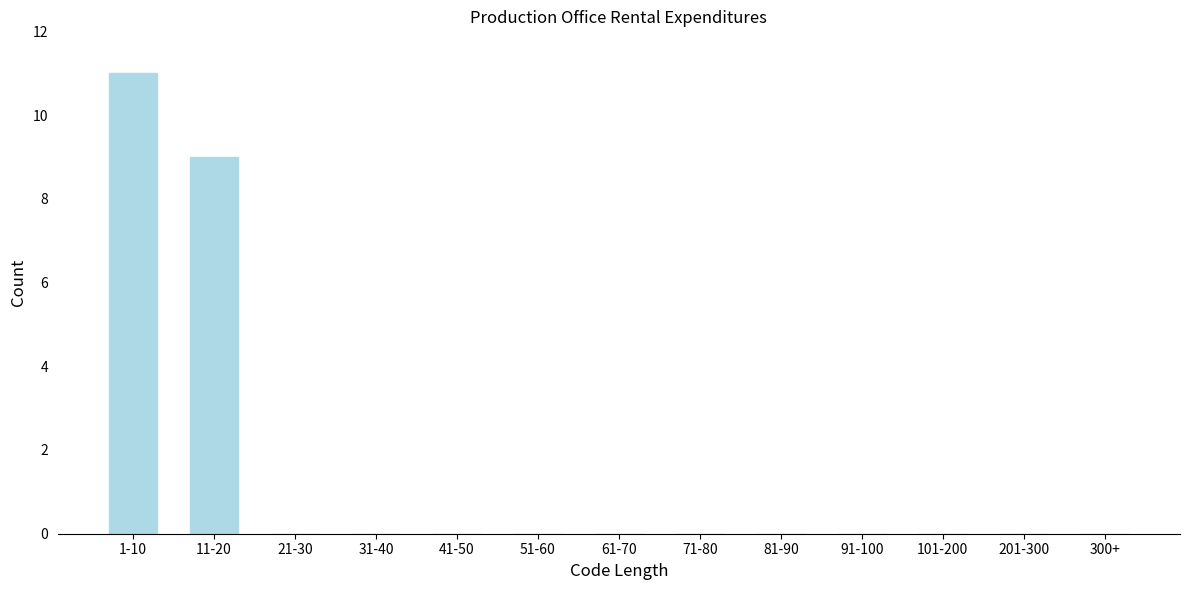

Reading left to right, extract all data points from this chart.

1-10=11	11-20=9	21-30=0	31-40=0	41-50=0	51-60=0	61-70=0	71-80=0	81-90=0	91-100=0	101-200=0	201-300=0	300+=0